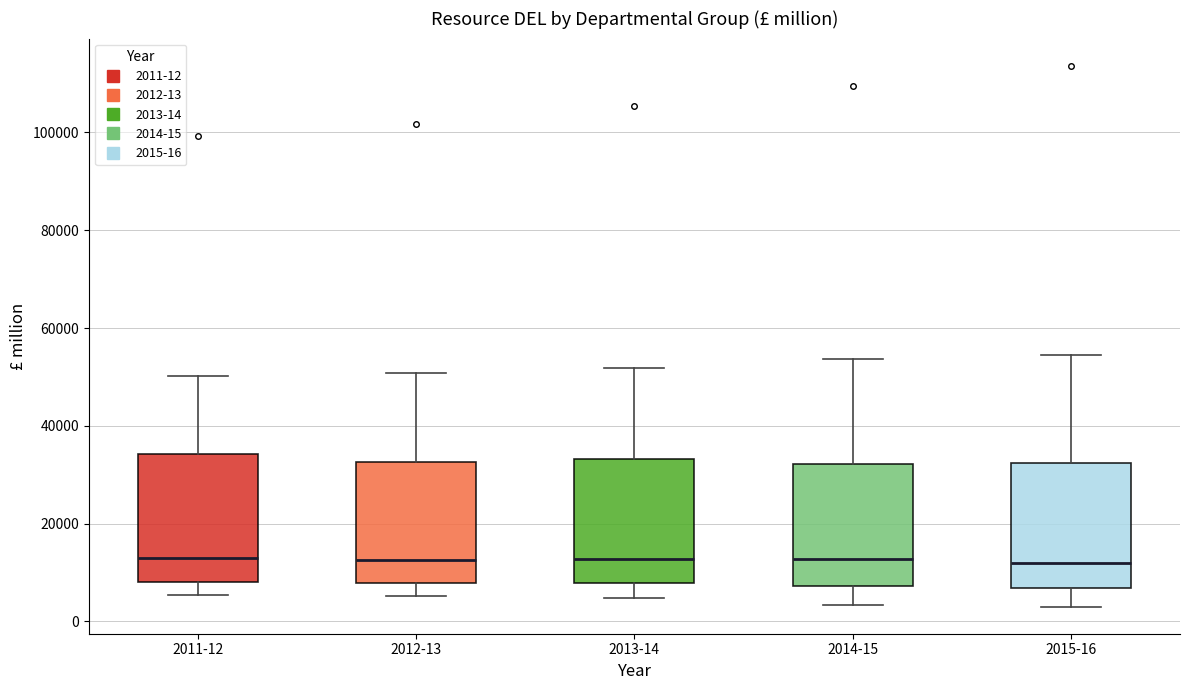

Reading left to right, transcribe this box plot: for each box, give where its median line is, the range the box spans, and where its two whiskers end, as read against the y-axis. The values are not printed on the chart, so give them approximately, as read against the axis.

2011-12: median 12000, box 8000 to 34000, whiskers 6000 to 50000
2012-13: median 12000, box 8000 to 32000, whiskers 6000 to 50000
2013-14: median 12000, box 8000 to 34000, whiskers 4000 to 52000
2014-15: median 12000, box 8000 to 32000, whiskers 4000 to 54000
2015-16: median 12000, box 6000 to 32000, whiskers 4000 to 54000